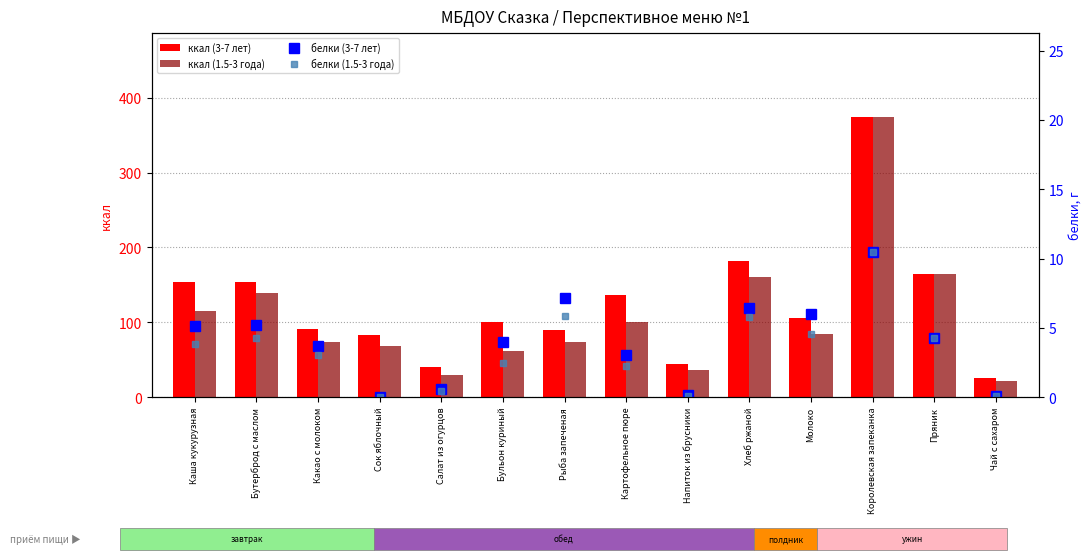

Reading left to right, extract all data points from this chart.

ккал (3-7 лет): Каша кукурузная=154.2	Бутерброд с маслом=154.2	Какао с молоком=91.3	Сок яблочный=82.8	Салат из огурцов=40.0	Бульон куриный=101.0	Рыба запеченая=90.1	Картофельное пюре=137.0	Напиток из брусники=44.2	Хлеб ржаной=182.0	Молоко=106.0	Королевская запеканка=374.0	Пряник=165.0	Чай с сахаром=26.1
ккал (1.5-3 года): Каша кукурузная=115.7	Бутерброд с маслом=139.4	Какао с молоком=73.4	Сок яблочный=69.0	Салат из огурцов=30.0	Бульон куриный=61.5	Рыба запеченая=73.7	Картофельное пюре=100.4	Напиток из брусники=36.8	Хлеб ржаной=160.0	Молоко=84.7	Королевская запеканка=374.0	Пряник=165.0	Чай с сахаром=21.8
белки (3-7 лет): Каша кукурузная=5.2	Бутерброд с маслом=5.2	Какао с молоком=3.7	Сок яблочный=0.0	Салат из огурцов=0.6	Бульон куриный=4.0	Рыба запеченая=7.2	Картофельное пюре=3.1	Напиток из брусники=0.1	Хлеб ржаной=6.5	Молоко=6.0	Королевская запеканка=10.5	Пряник=4.3	Чай с сахаром=0.1
белки (1.5-3 года): Каша кукурузная=3.9	Бутерброд с маслом=4.3	Какао с молоком=3.1	Сок яблочный=0.0	Салат из огурцов=0.4	Бульон куриный=2.4	Рыба запеченая=5.9	Картофельное пюре=2.2	Напиток из брусники=0.1	Хлеб ржаной=5.8	Молоко=4.6	Королевская запеканка=10.5	Пряник=4.3	Чай с сахаром=0.1